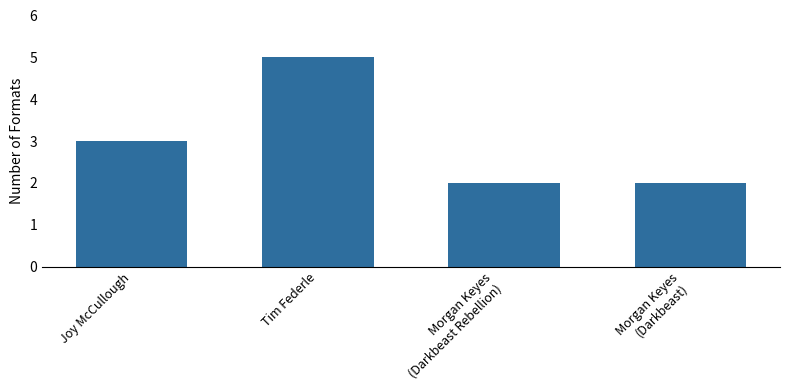

What is the average value?

3